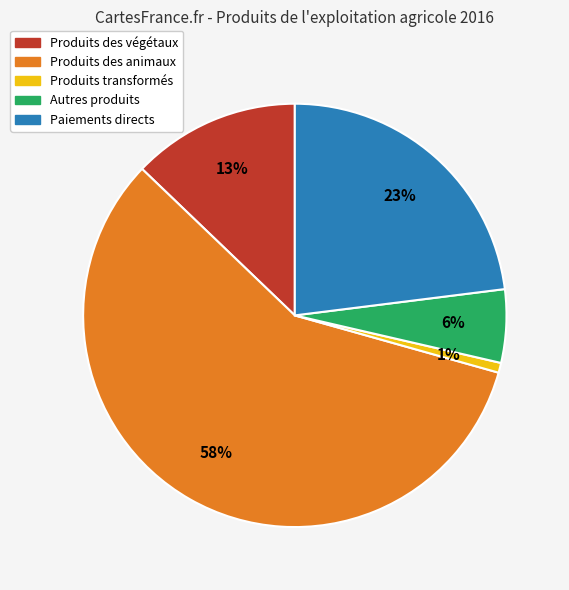

What percentage is the Produits transformés slice, to the nearest percent?

1%